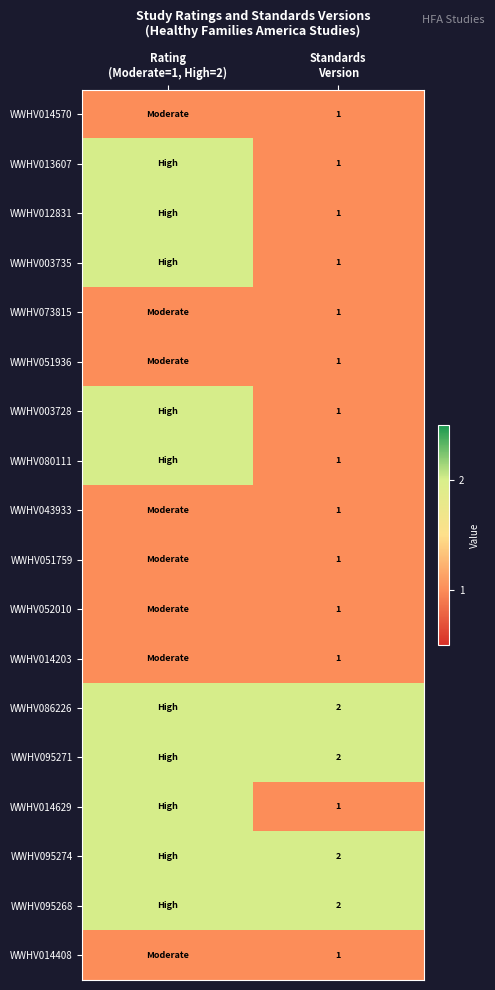

The value of WWHV012831 at Standards Version is 1. True or false?

True